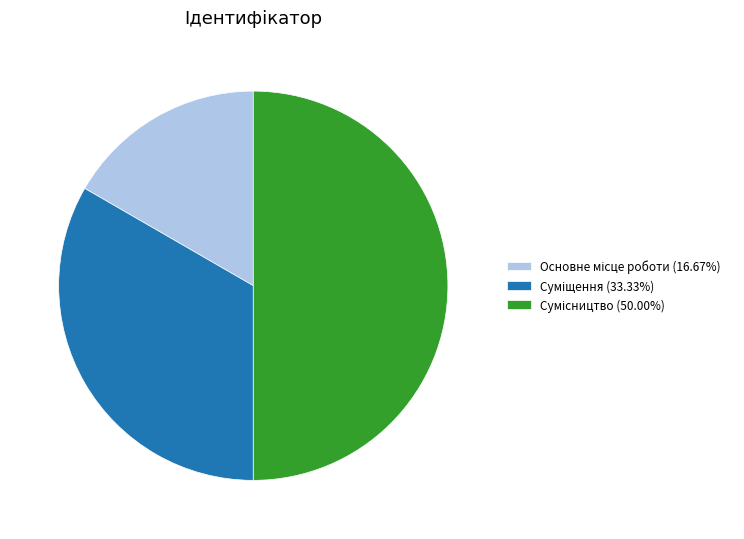

What percentage is NOT represented by Основне місце роботи?

83.3%